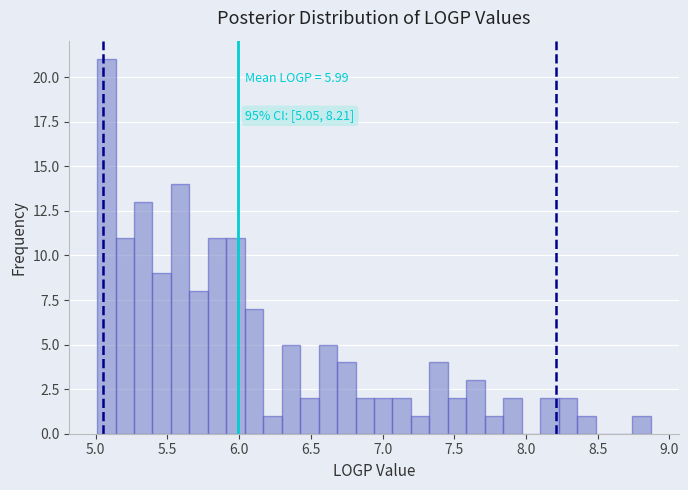

Around what value on the x-axis is the tallest bar? Give the approximate position of its centre, as read against the axis.

5.05